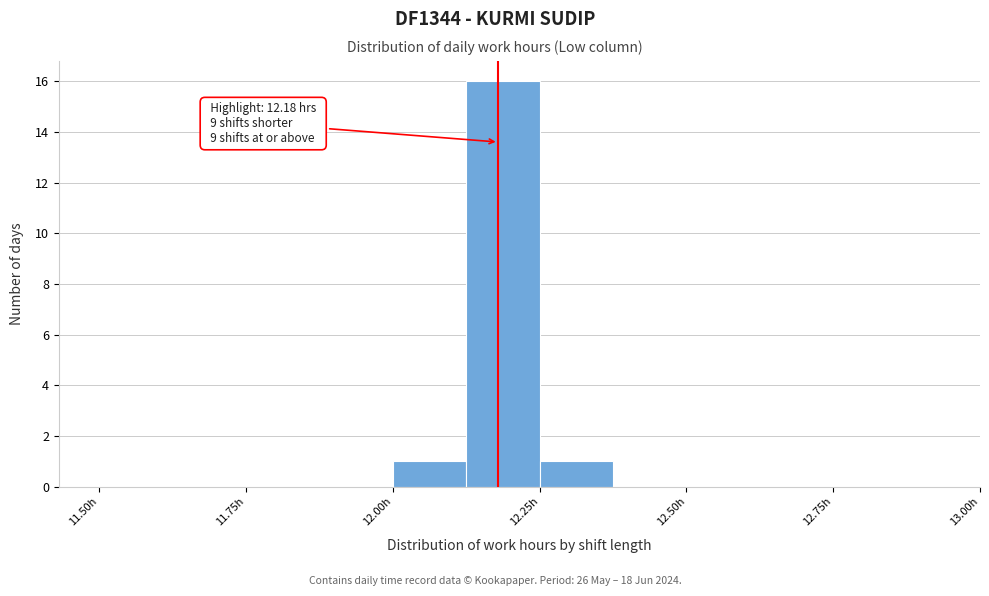

Around what value on the x-axis is the tallest bar? Give the approximate position of its centre, as read against the axis.

12.20